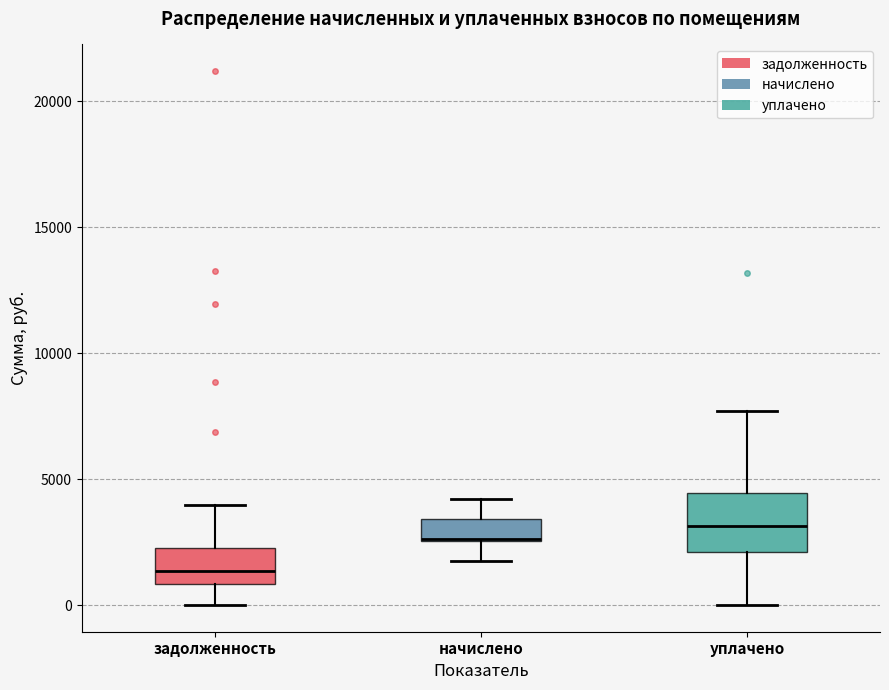

Reading left to right, transcribe this box plot: for each box, give where its median line is, the range the box spans, and where its two whiskers end, as read against the y-axis. The values are not printed on the chart, so give them approximately, as read against the axis.

задолженность: median 1500, box 1000 to 2500, whiskers 0 to 4000
начислено: median 2500 (drawn on the box's lower edge), box 2500 to 3500, whiskers 2000 to 4000
уплачено: median 3000, box 2000 to 4500, whiskers 0 to 7500